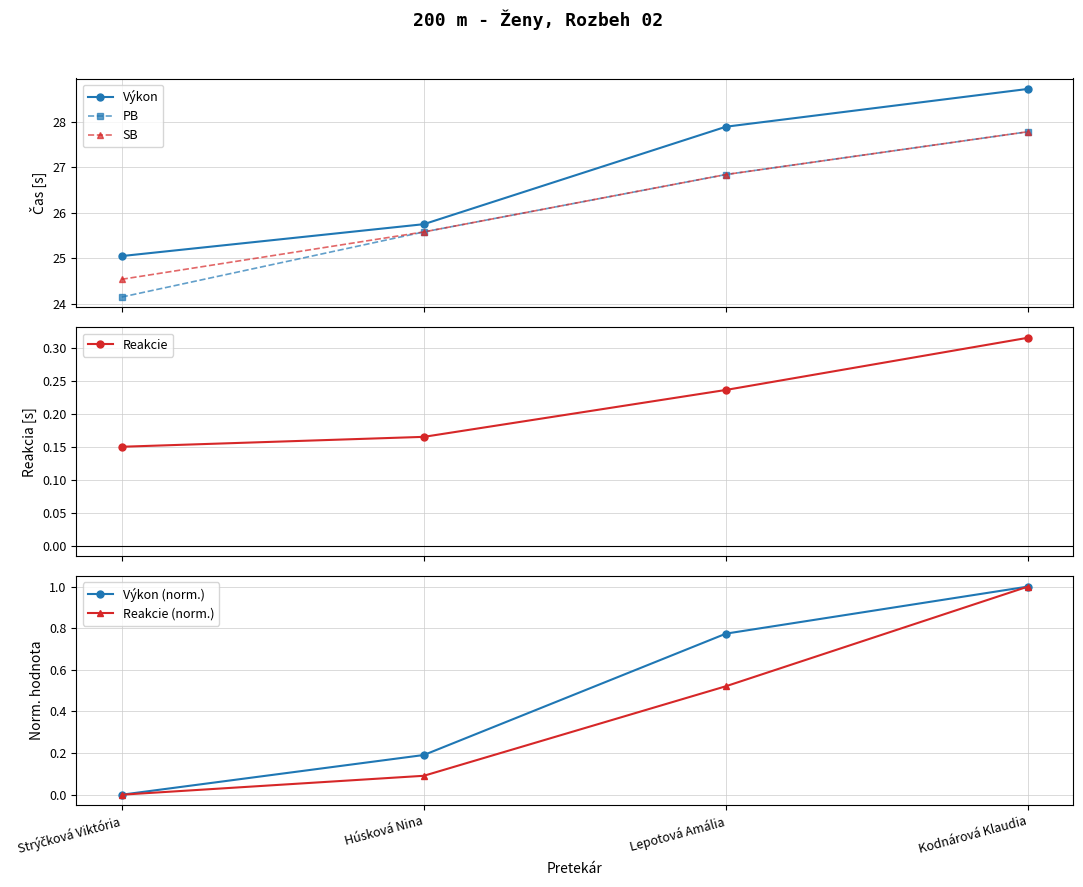

True or false: SB and Reakcie cross at least once.

False